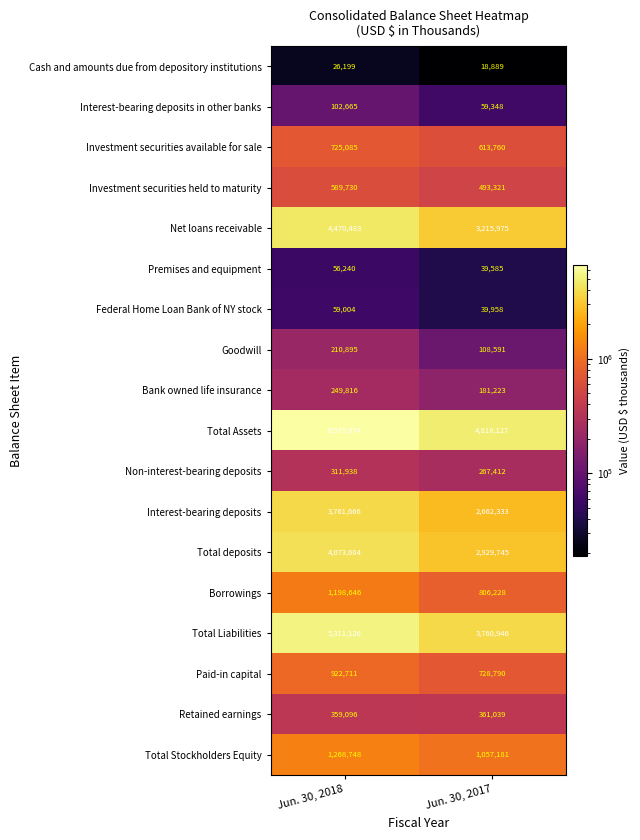

What value does the Retained earnings series have at Jun. 30, 2017, to the nearest 10?

361040